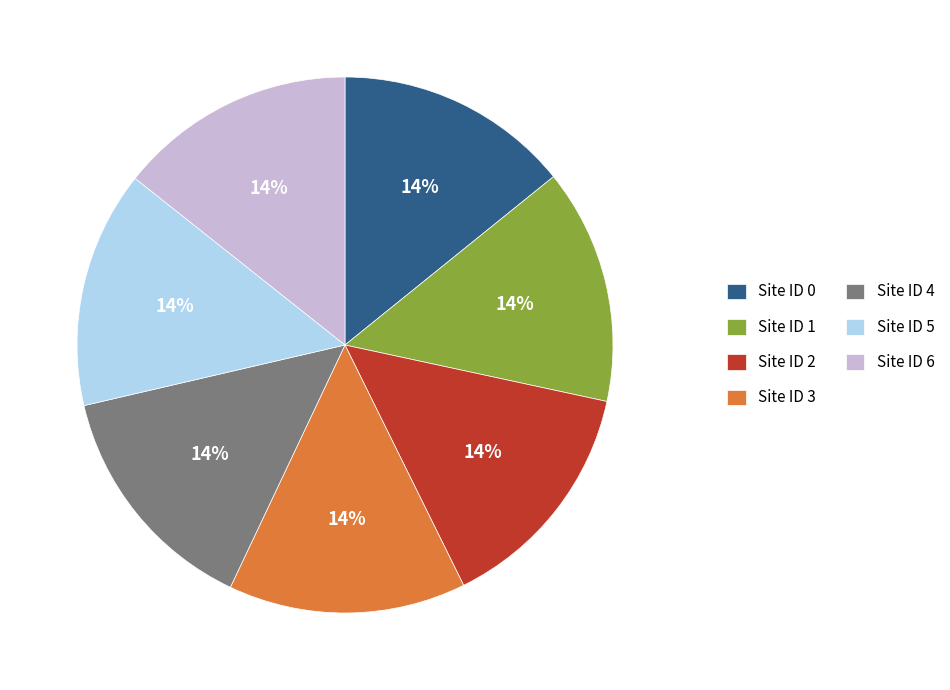

To the nearest percent, what portion does Site ID 1 represent?

14%